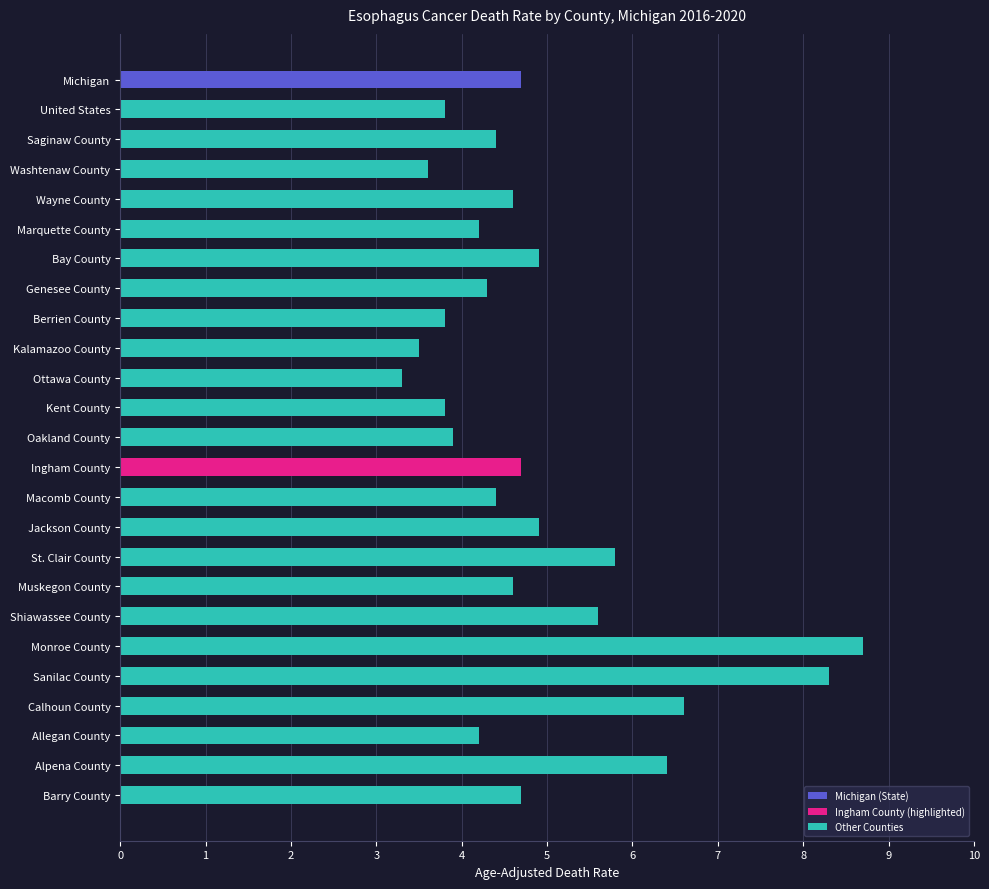

Is it true that the value at Washtenaw County is 3.6?

True